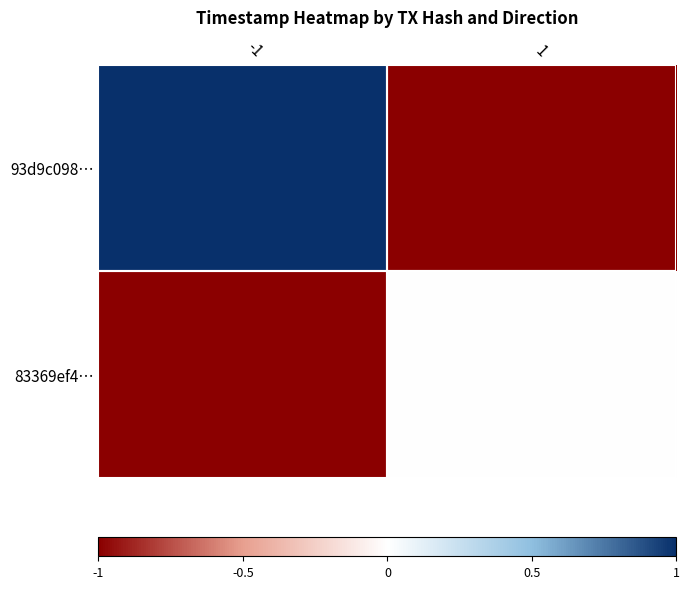

What is the difference between the highest and lowest values at 1?

1